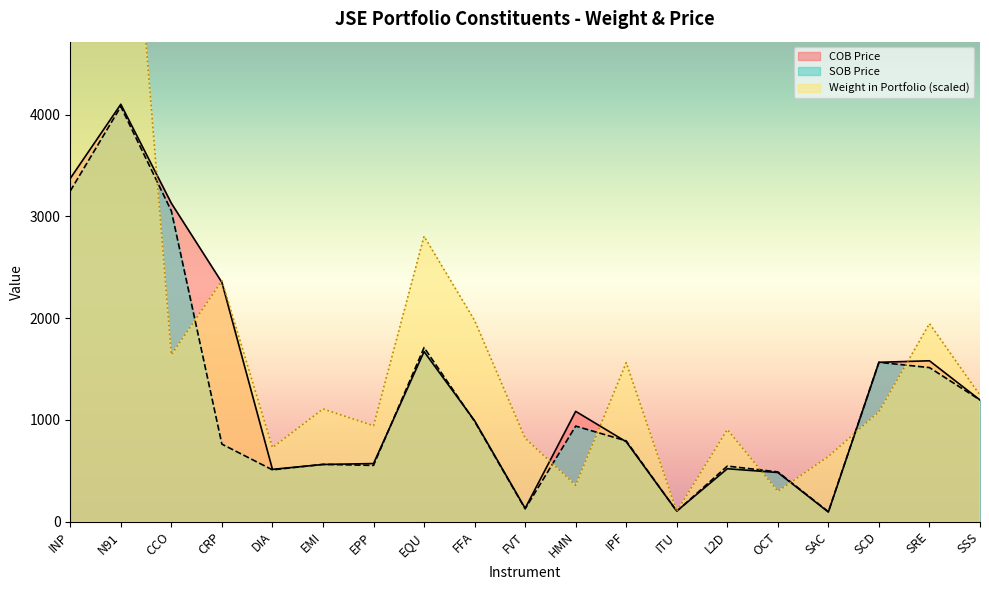

List the series in order of their peak value, lowest first.

SOB Price, COB Price, Weight in Portfolio